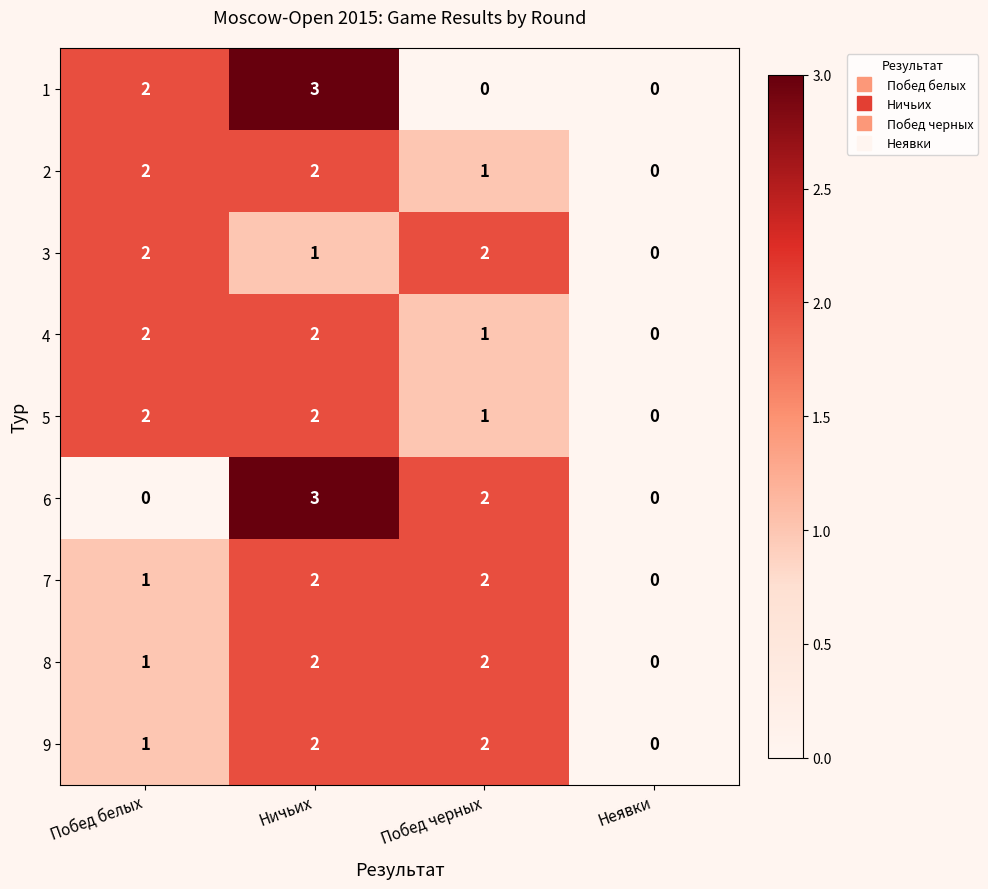

What is the sum of all 6 values?

5